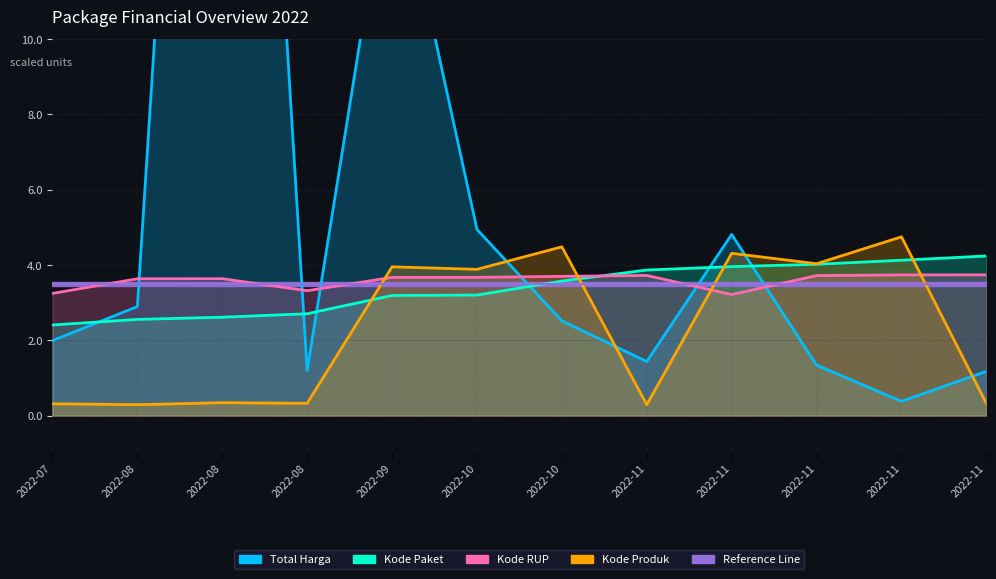

Is it true that Kode Produk equals 7.1 at 2022-09?

False